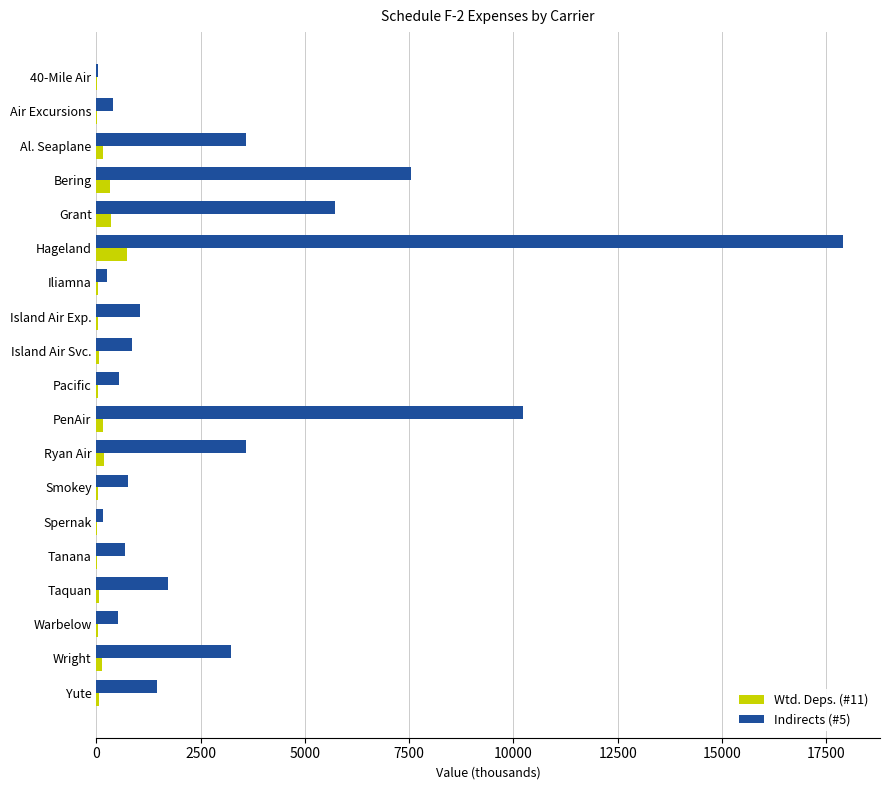

At which label does Indirects (#5) reach its peak?

Hageland